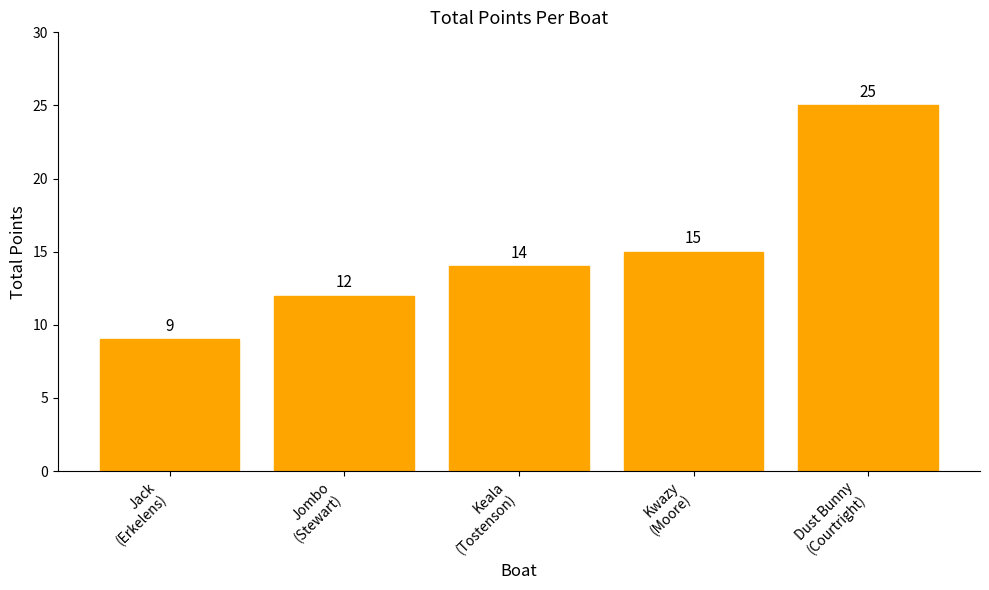

Reading left to right, list all the values displayed in this chart.

Jack
(Erkelens)=9	Jombo
(Stewart)=12	Keala
(Tostenson)=14	Kwazy
(Moore)=15	Dust Bunny
(Courtright)=25